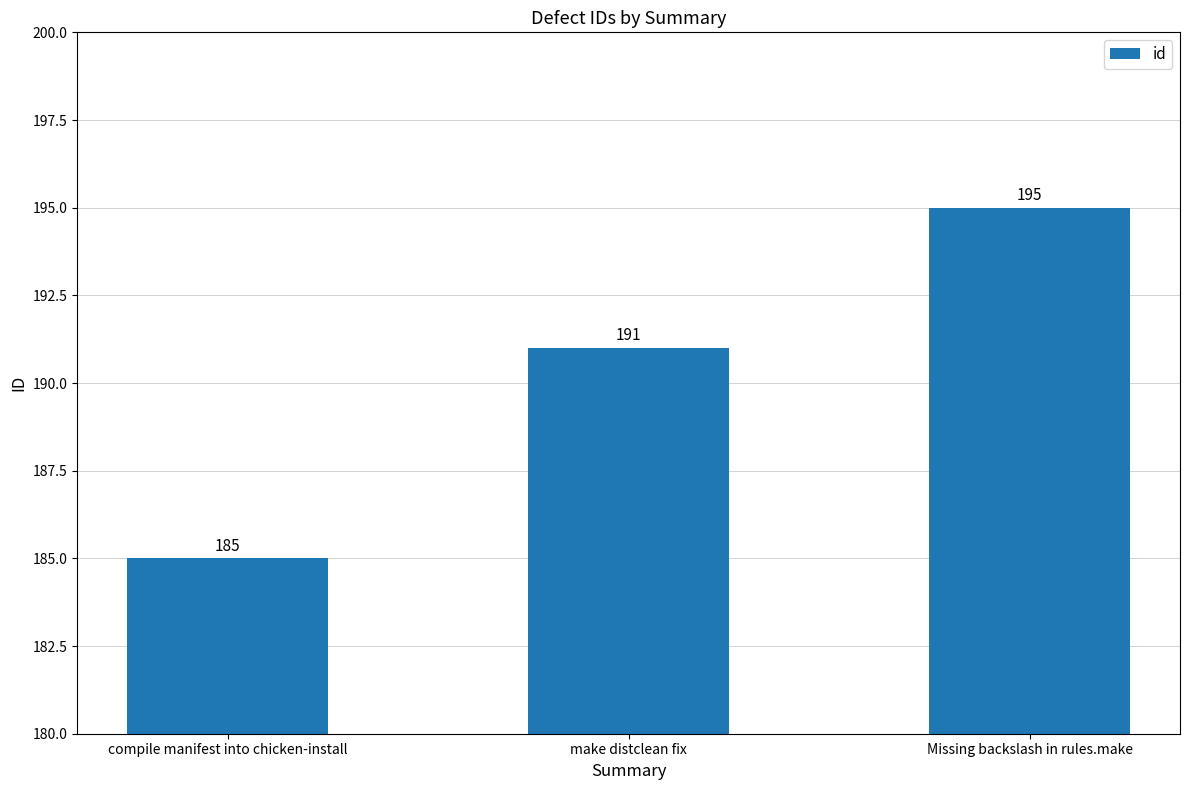

What is the smallest value displayed?

185